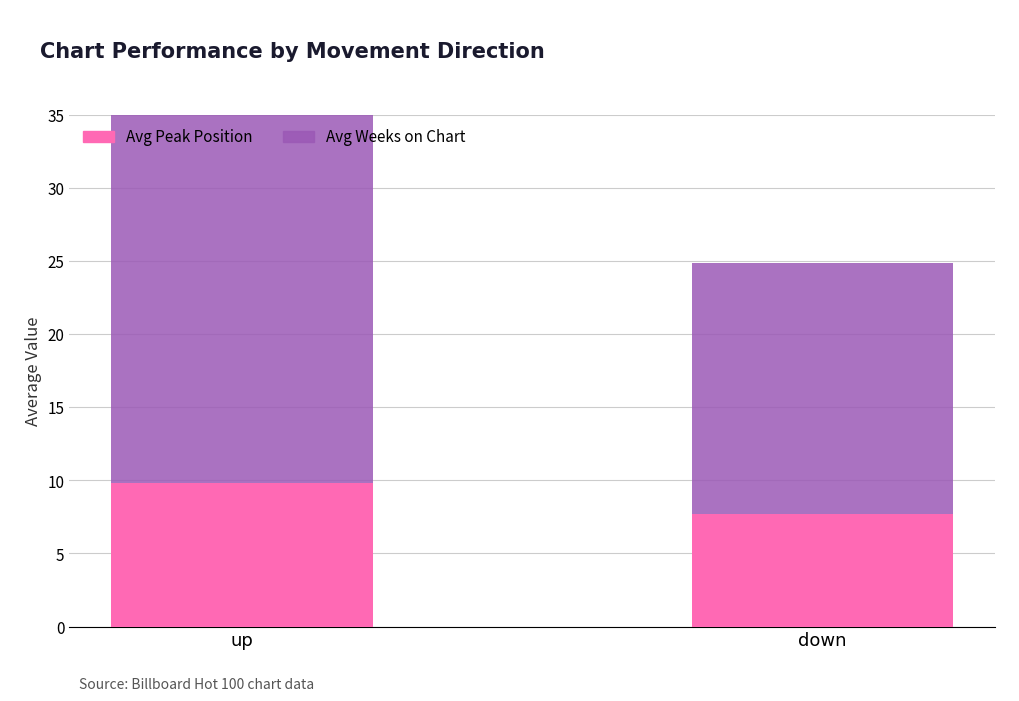

What is the value of the Avg Peak Position bar at the 2nd from the left?

7.7